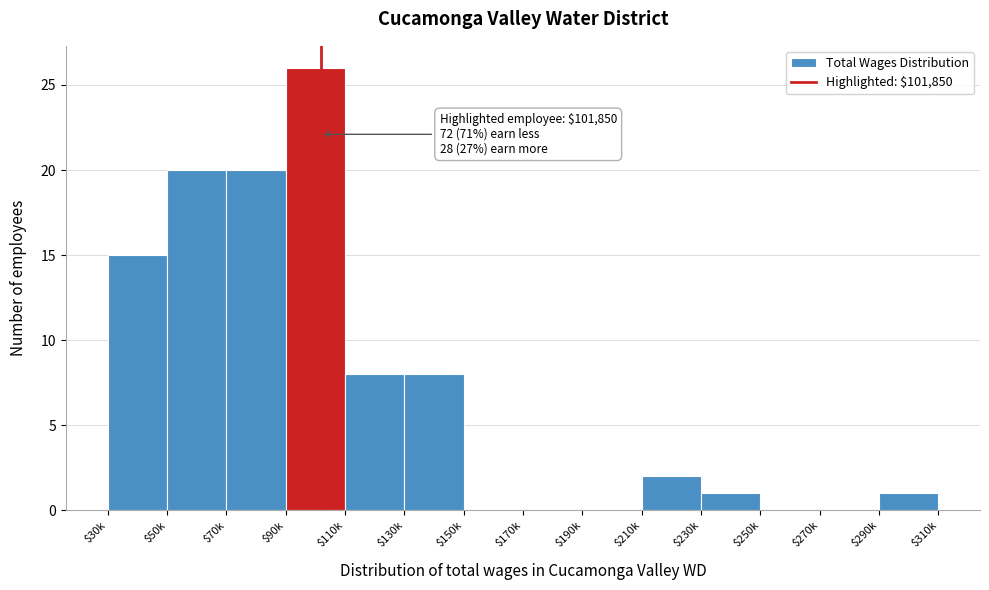

True or false: the data shows 0 at $170k.

True